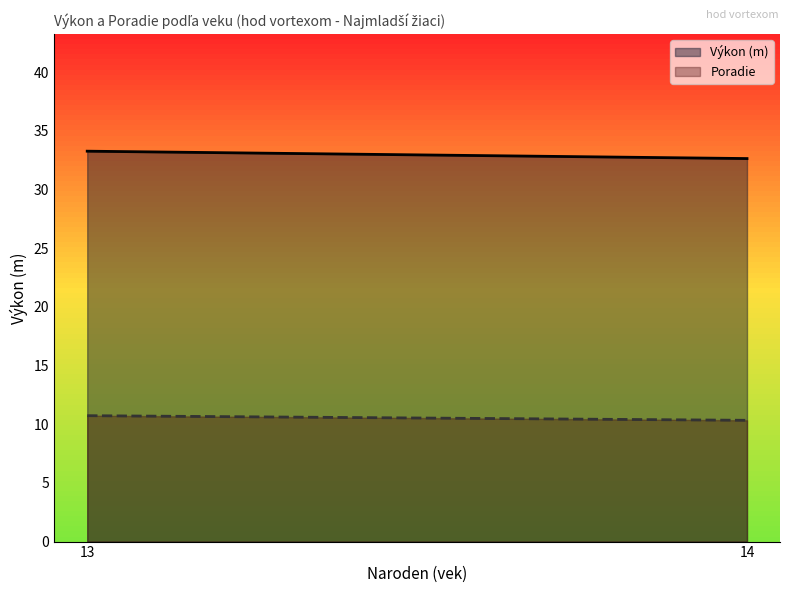

Which series changed the most between 13 and 14?

Výkon (m)